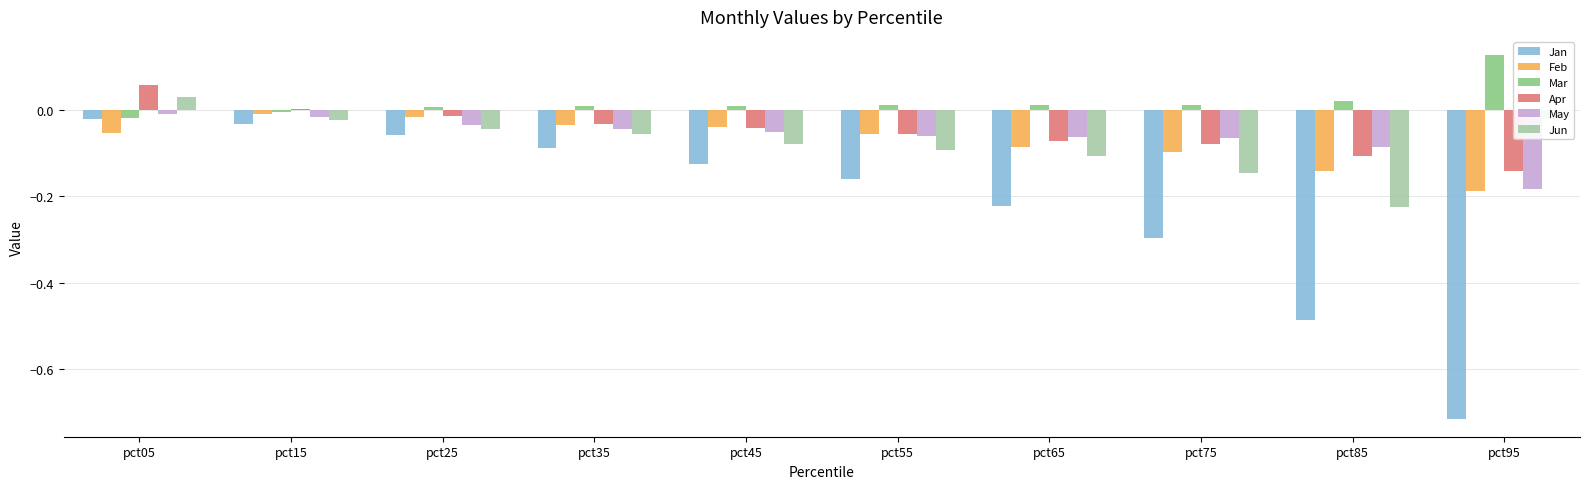

Does the chart contain stacked bars?

No